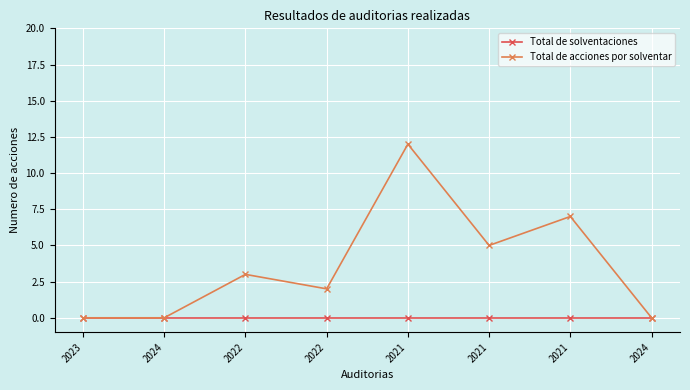

What are all the series names shown in the legend?

Total de solventaciones, Total de acciones por solventar